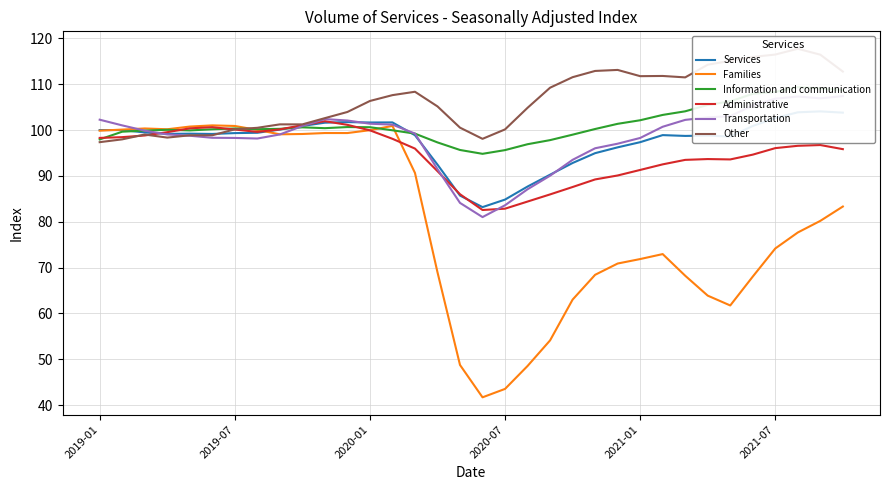

What is the maximum value for Families?

101.0